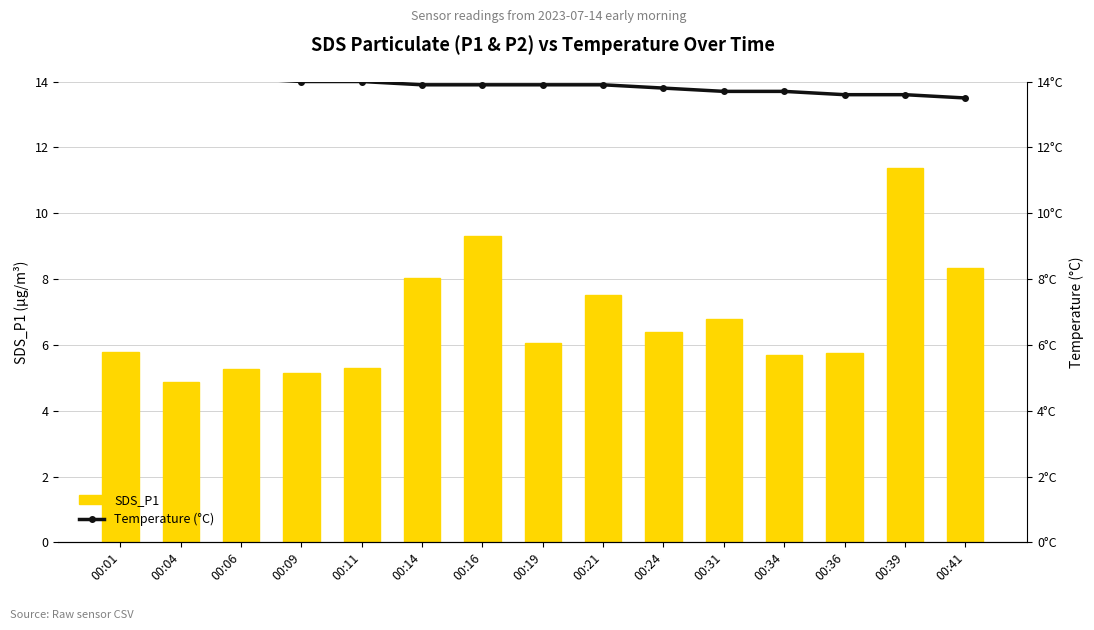

Does the chart contain any negative values?

No